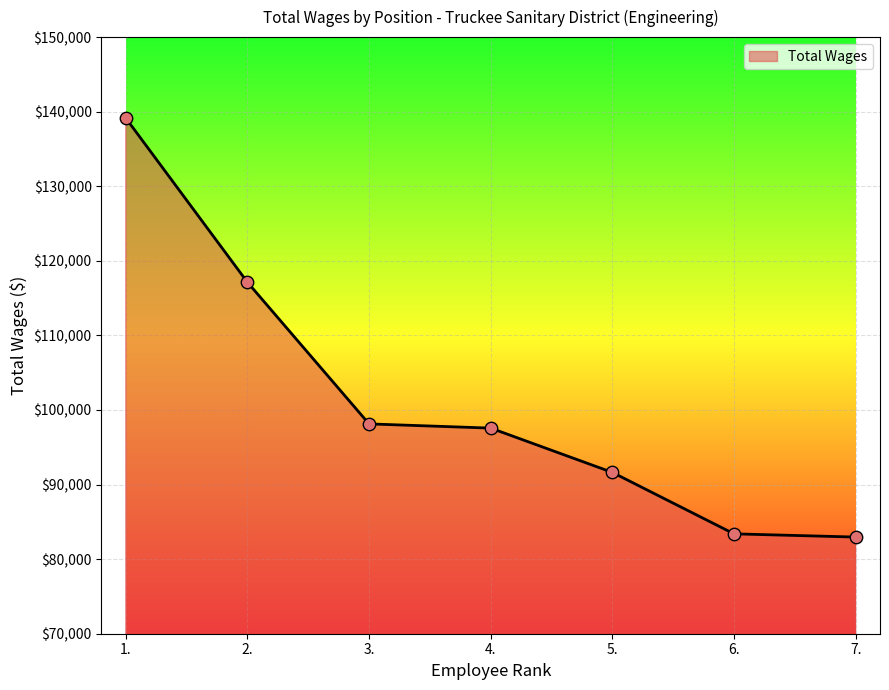

What is the ratio of the value at 3. to the value at 2.?

0.8